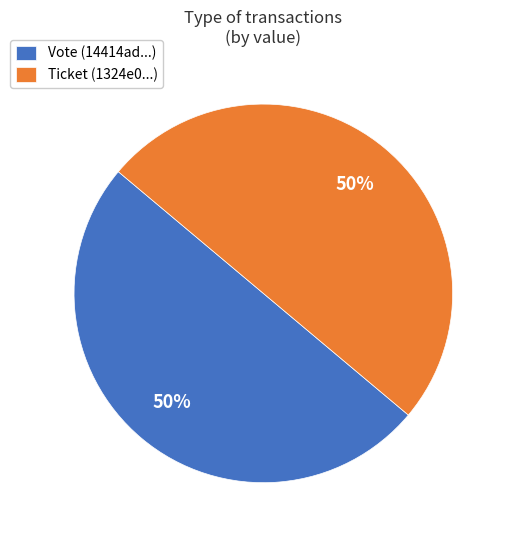

Approximately how many times larger is the value at Vote (14414ad...) compared to Ticket (1324e0...)?

1.0